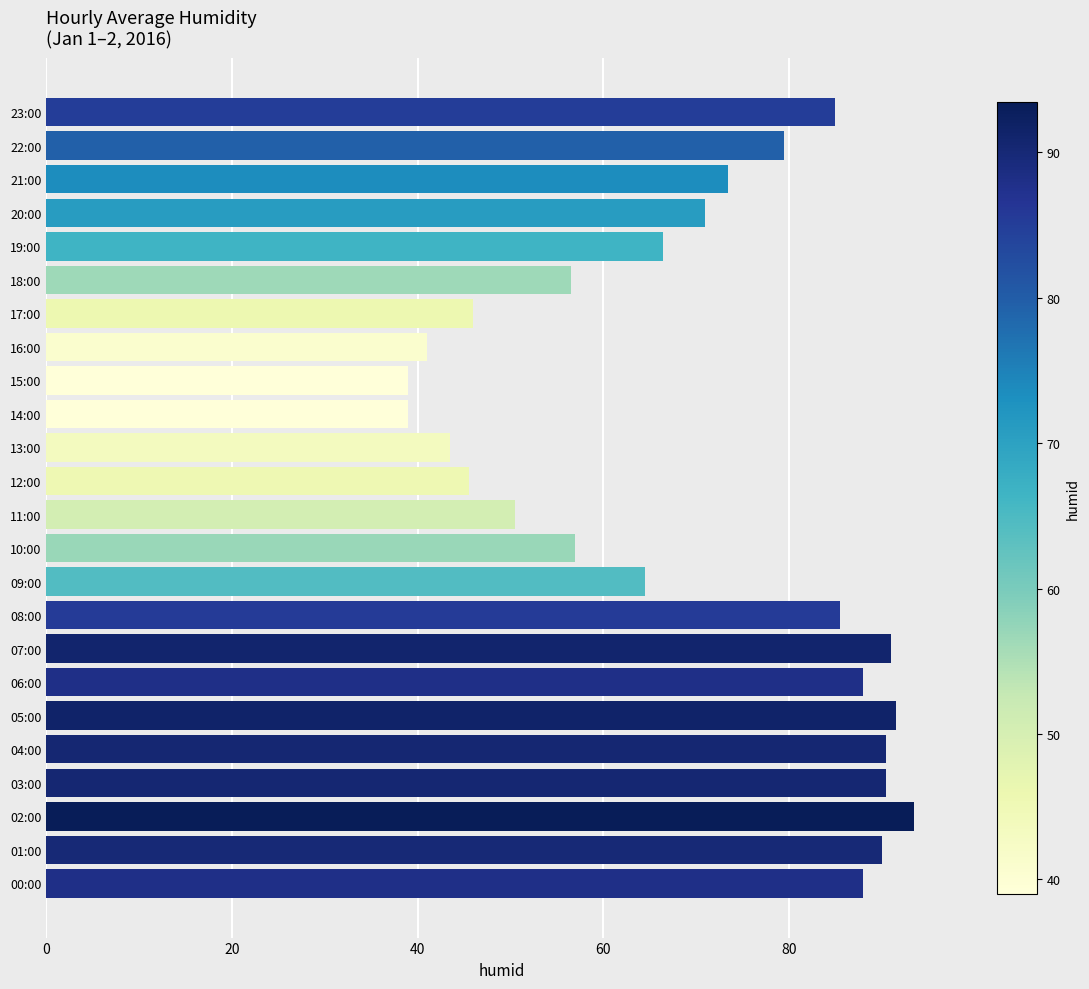

What is the difference between the values at 01:00 and 00:00?

2.0